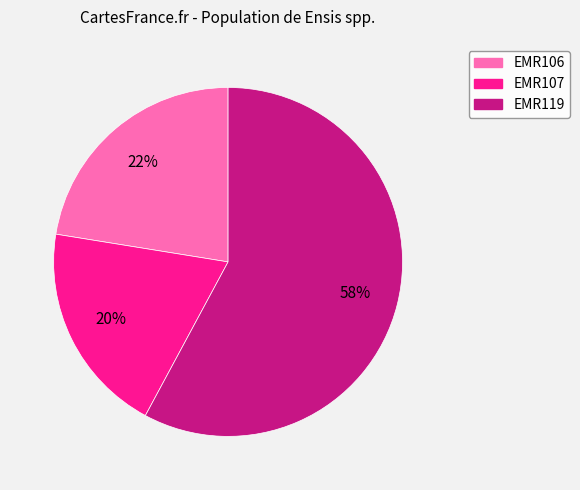

Do EMR106 and EMR119 together represent more than half of the pie?

Yes